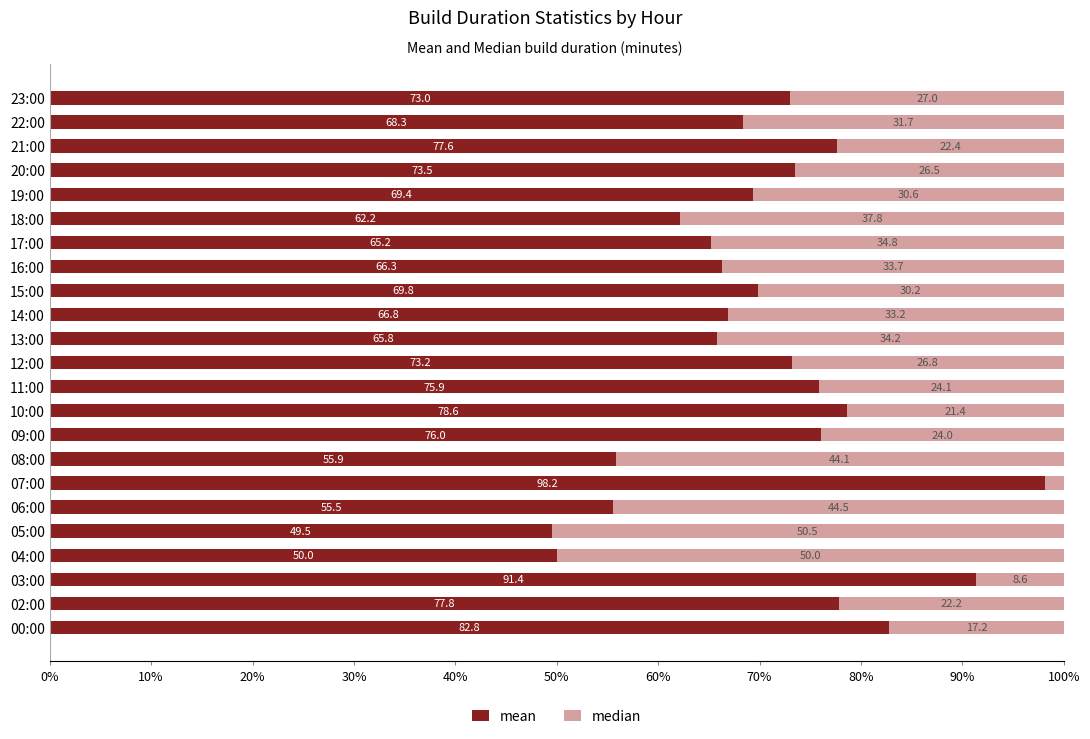

Where is mean nearest to the value 73?

23:00